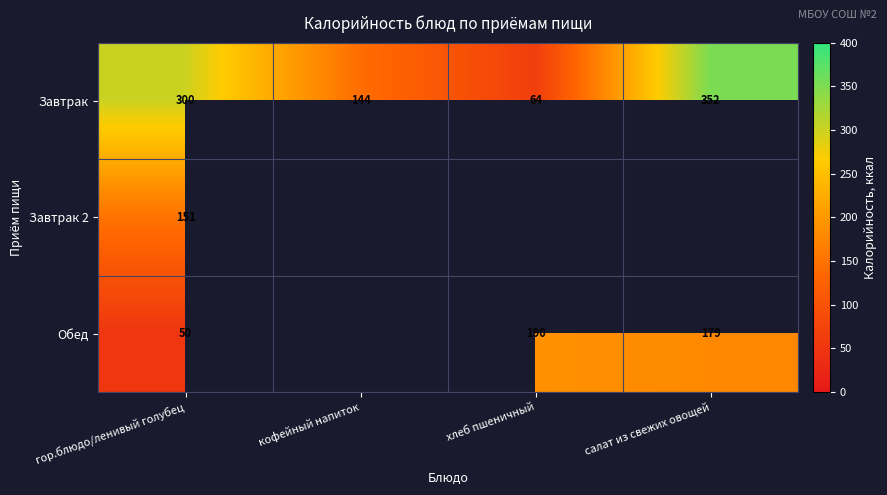

At which category is the sum across all series the highest?

салат из свежих овощей